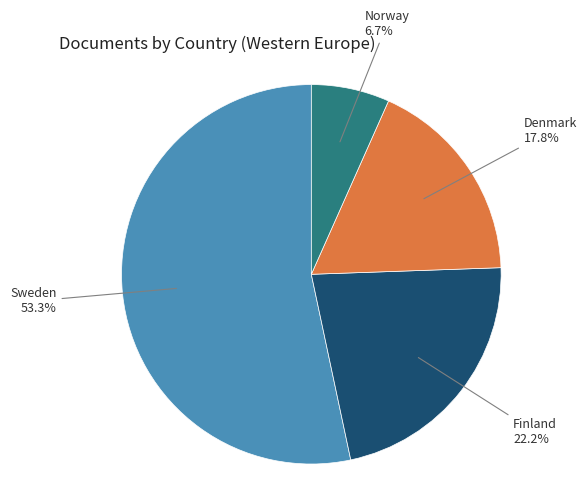

What percentage is the Sweden slice, to the nearest percent?

53%